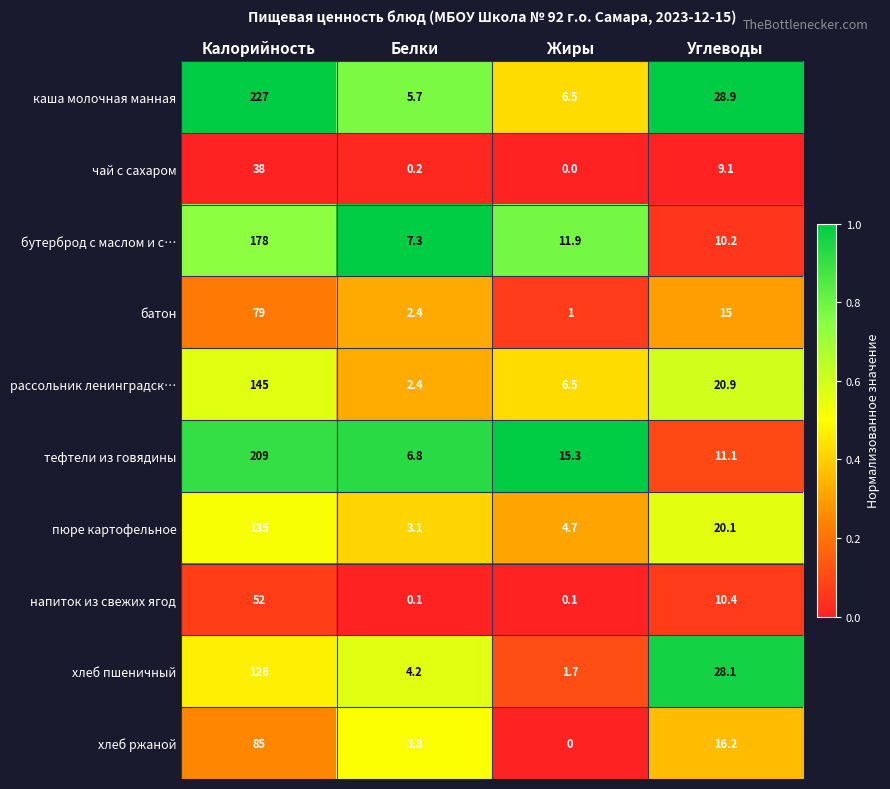

What is the difference between the highest and lowest values at Углеводы?

19.8